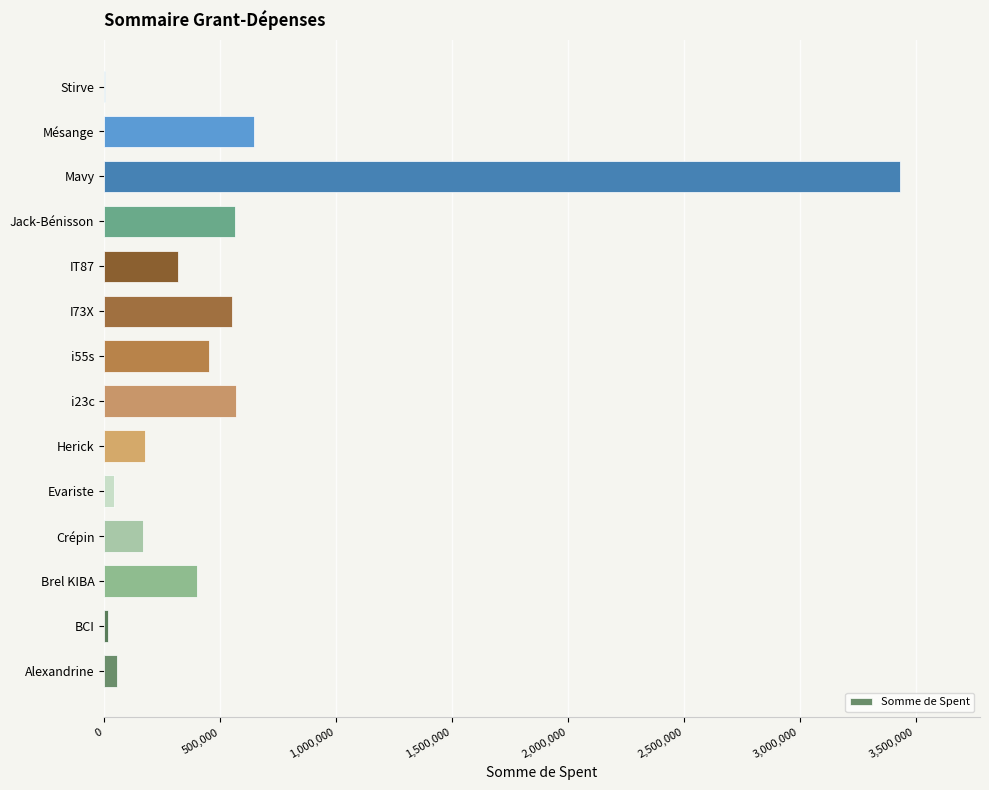

Between Mésange and Crépin, which is larger?

Mésange